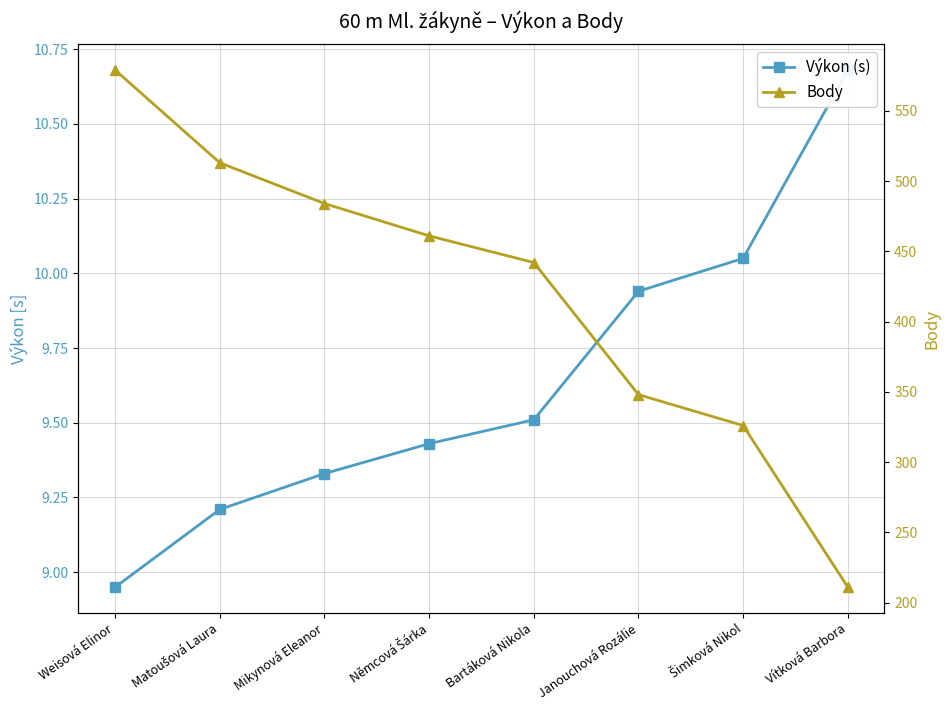

Which category has the highest value in the Výkon (s) series?

Vítková Barbora